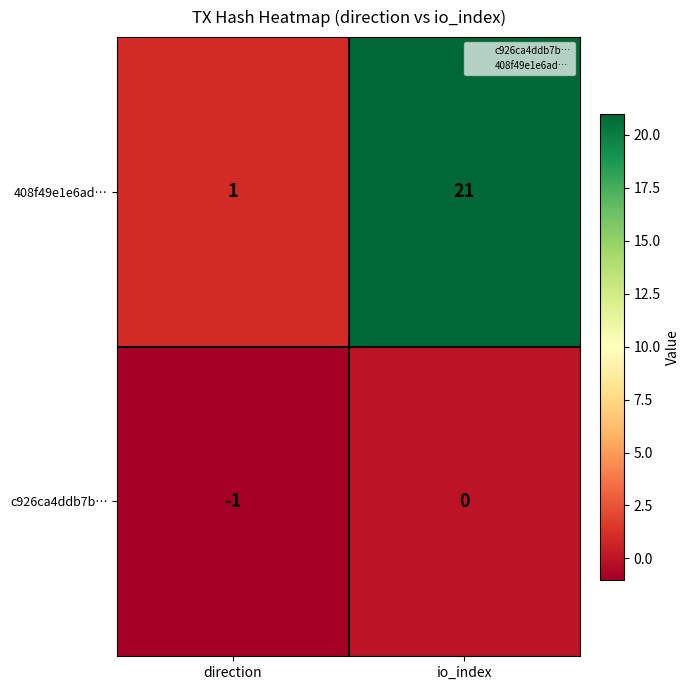

What is the sum of the 408f49e1e6ad… values at direction and io_index?

22